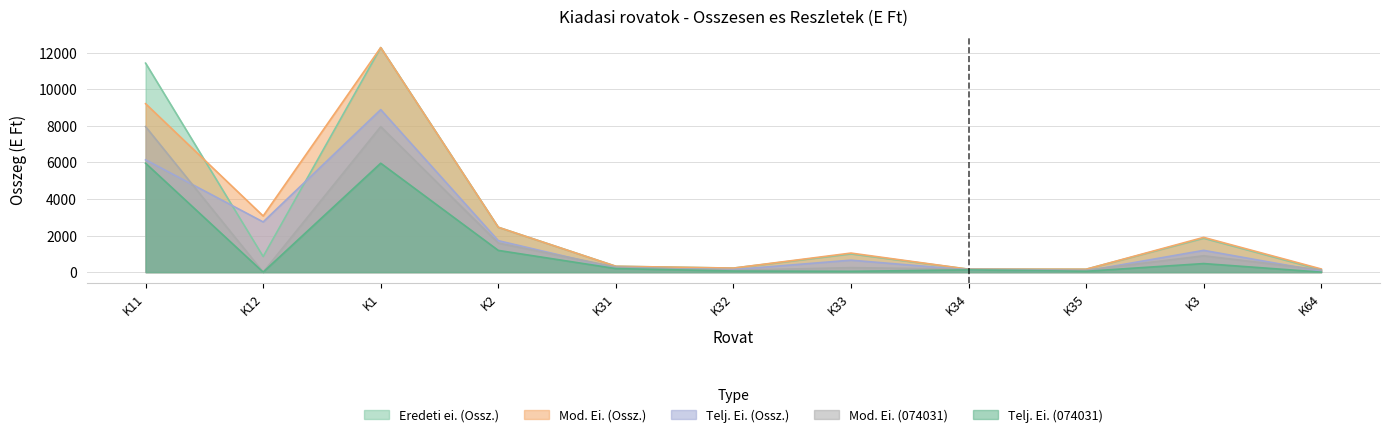

What is the average value of the Telj. Ei. (Ossz.) series?

1993